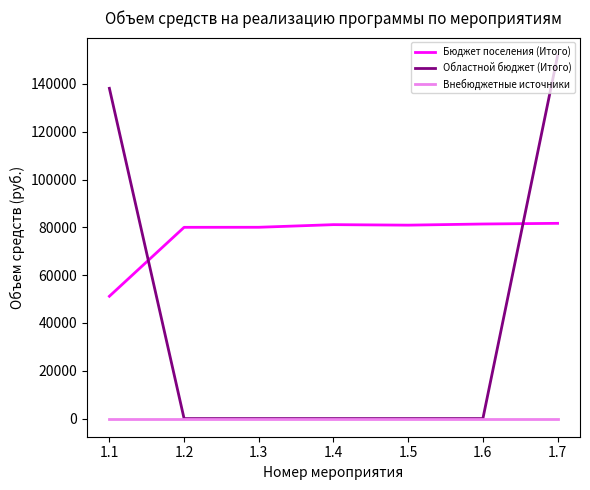

What is the total value across all series at 1.7?

233495